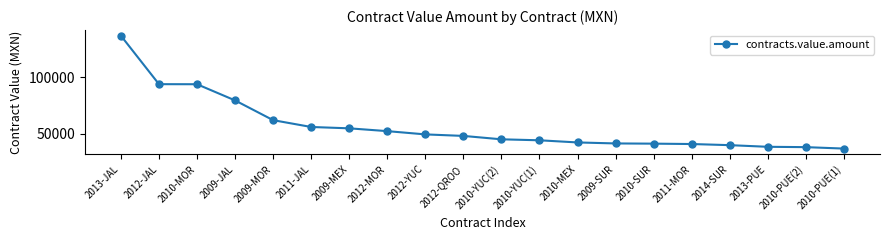

What is the maximum value shown in the chart?

136870.7